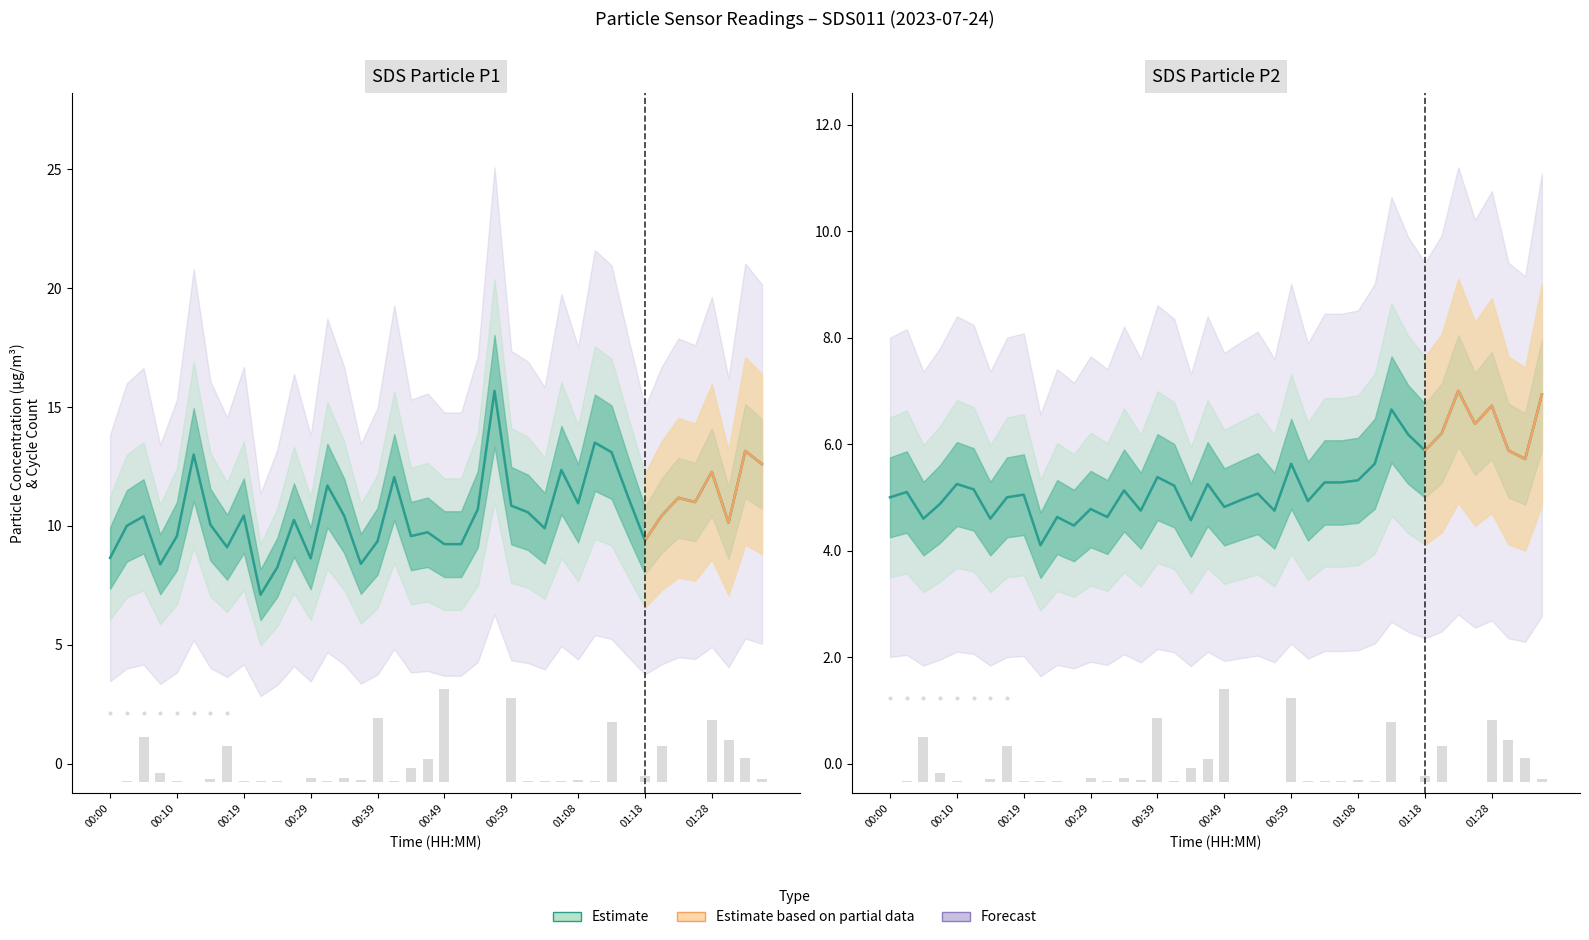

What is the label of the 28th bar from the right?

00:29